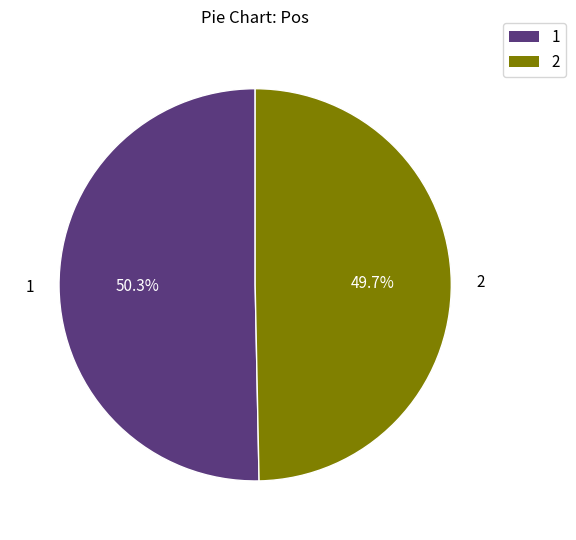

How many segments does this pie chart have?

2